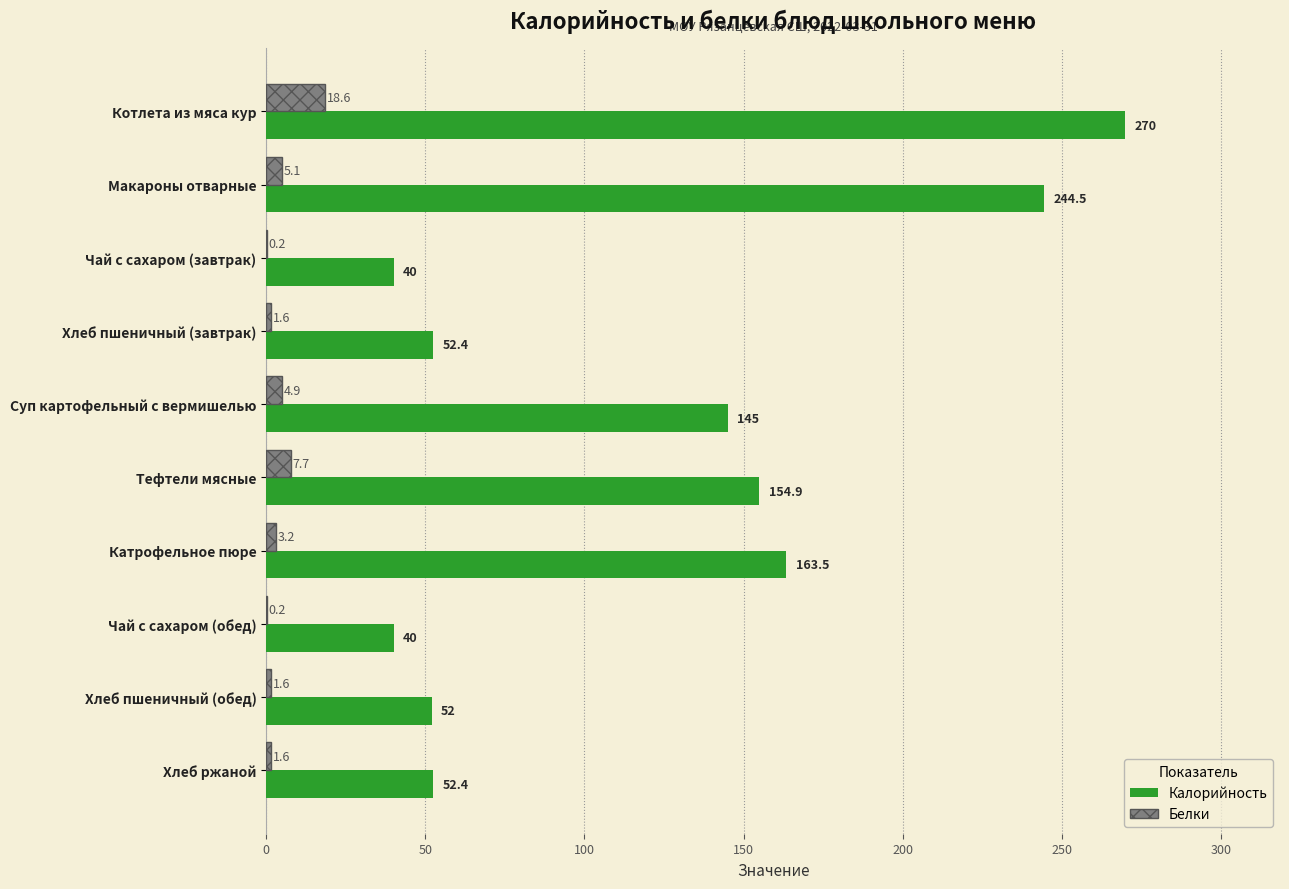

Which series changed the most between Чай с сахаром (завтрак) and Хлеб пшеничный (обед)?

Калорийность